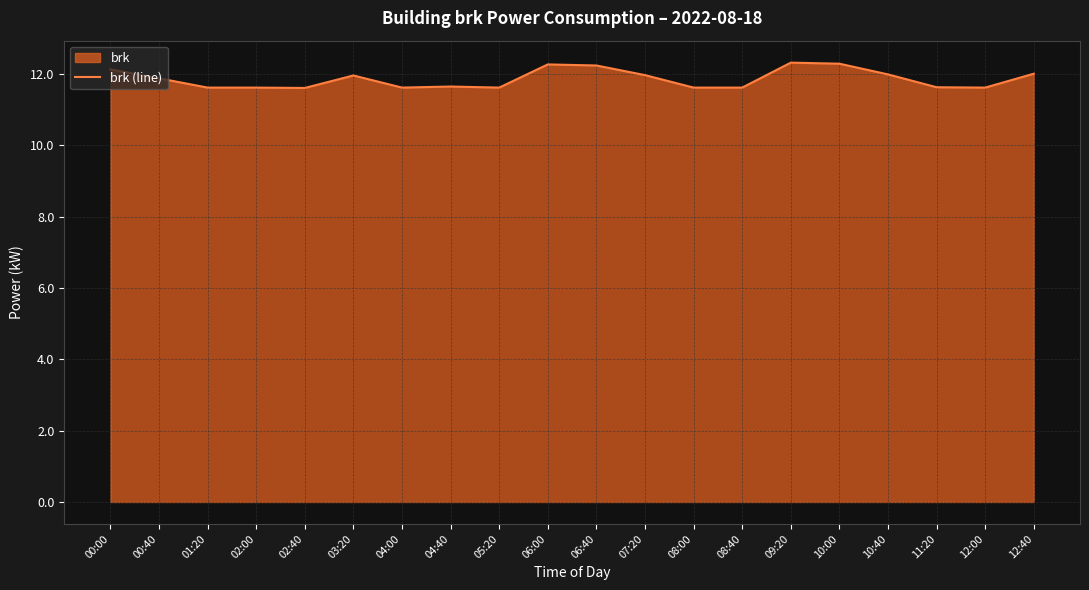

Reading right to left, what are all the values shown in this chart?

12.0	11.6	11.6	12.0	12.3	12.3	11.6	11.6	12.0	12.2	12.3	11.6	11.7	11.6	12.0	11.6	11.6	11.6	11.9	12.1